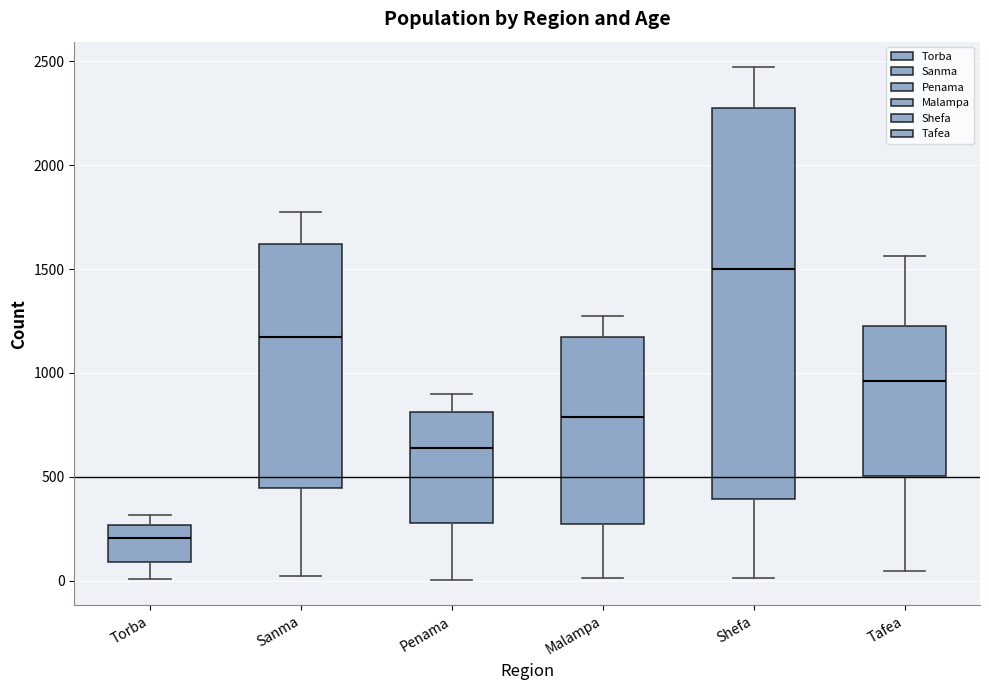

Reading left to right, transcribe this box plot: for each box, give where its median line is, the range the box spans, and where its two whiskers end, as read against the y-axis. The values are not printed on the chart, so give them approximately, as read against the axis.

Torba: median 200, box 100 to 250, whiskers 0 to 300
Sanma: median 1150, box 450 to 1600, whiskers 0 to 1800
Penama: median 650, box 300 to 800, whiskers 0 to 900
Malampa: median 800, box 250 to 1150, whiskers 0 to 1250
Shefa: median 1500, box 400 to 2300, whiskers 0 to 2450
Tafea: median 950, box 500 to 1200, whiskers 50 to 1550